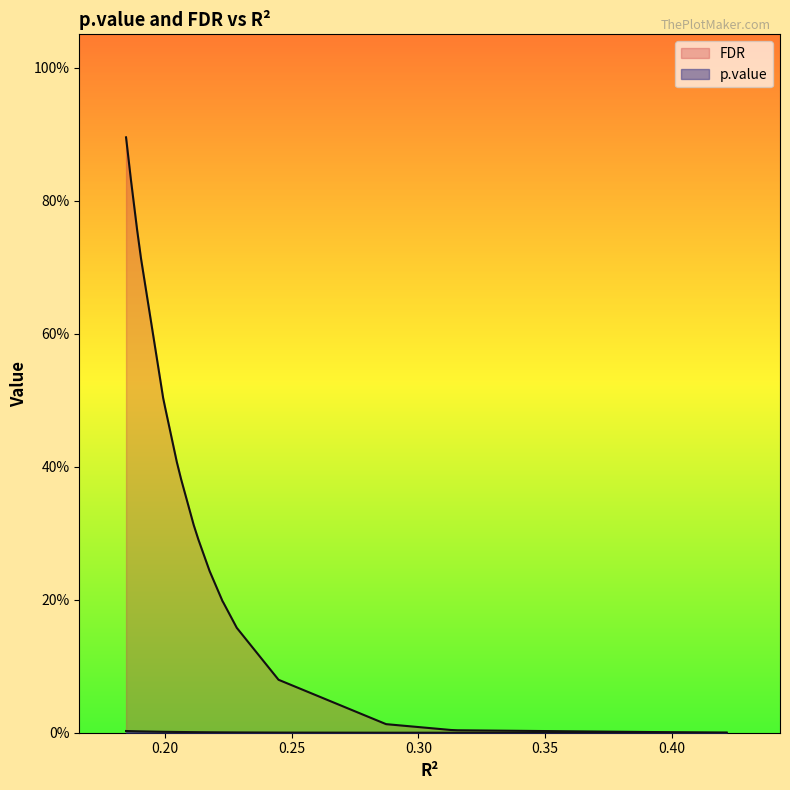

What is the sum of the FDR values at 9 and 4?

0.3